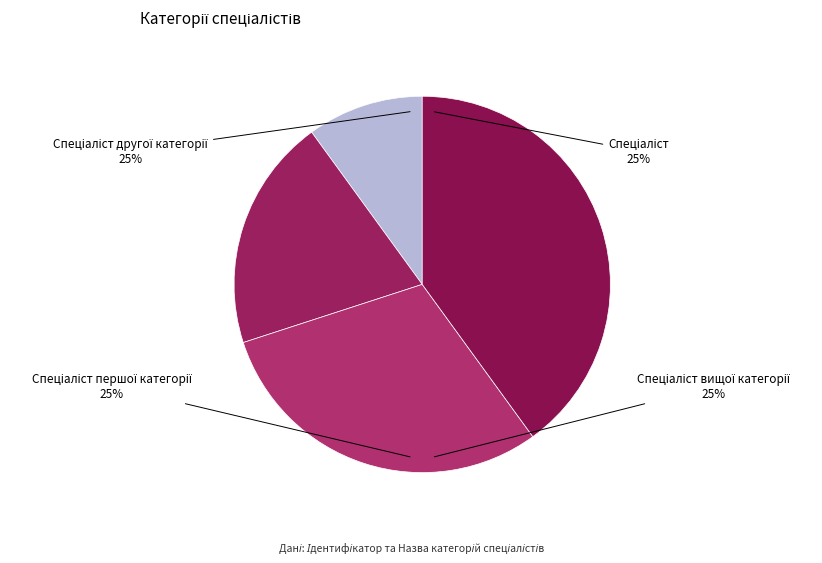

Is it true that Спеціаліст is 16% of the pie?

False